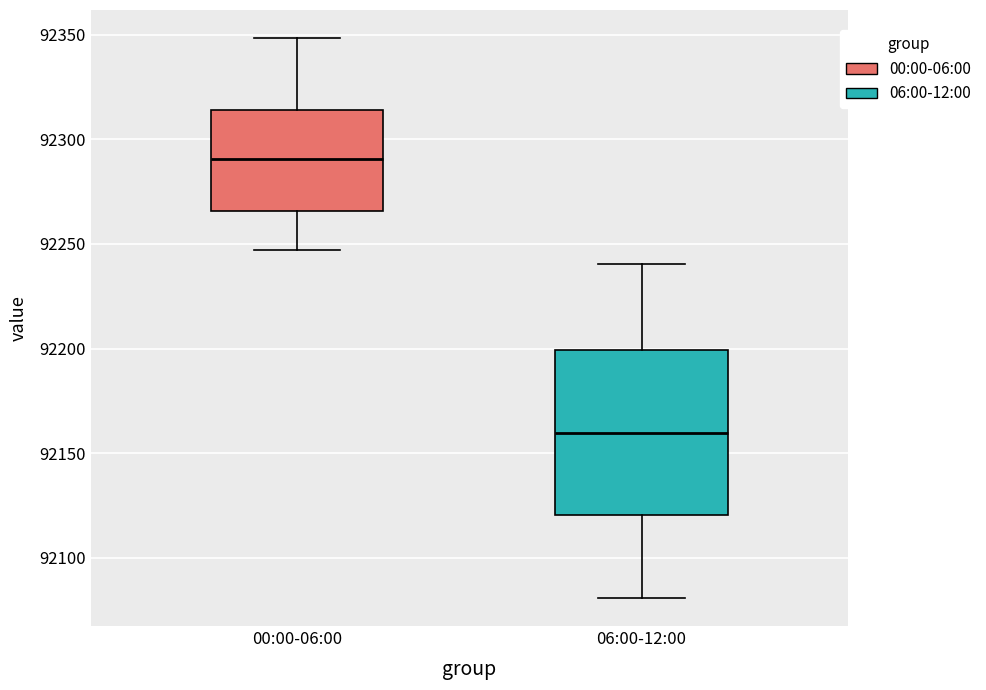

Reading left to right, read every box against the y-axis: the position of its median line, the range the box covers, and the ends of its whiskers. The values are not printed on the chart, so give them approximately, as read against the axis.

00:00-06:00: median 92290, box 92265 to 92315, whiskers 92245 to 92350
06:00-12:00: median 92160, box 92120 to 92200, whiskers 92080 to 92240